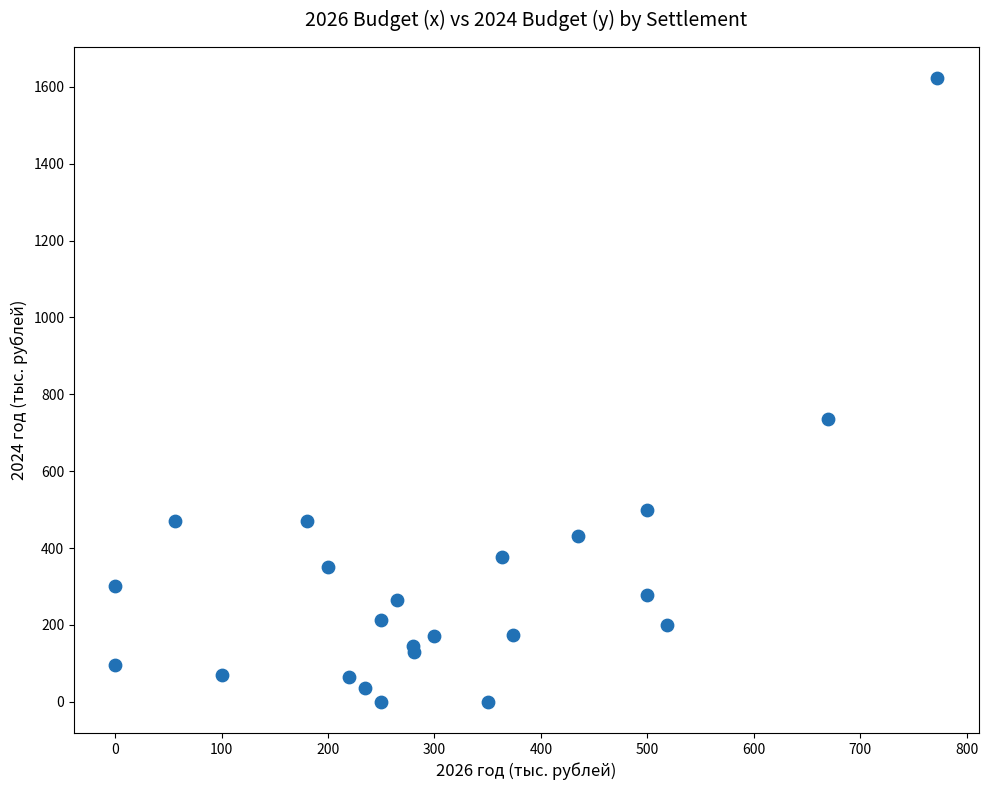

What Y value in the scatter plot is closest to 811?

735.0